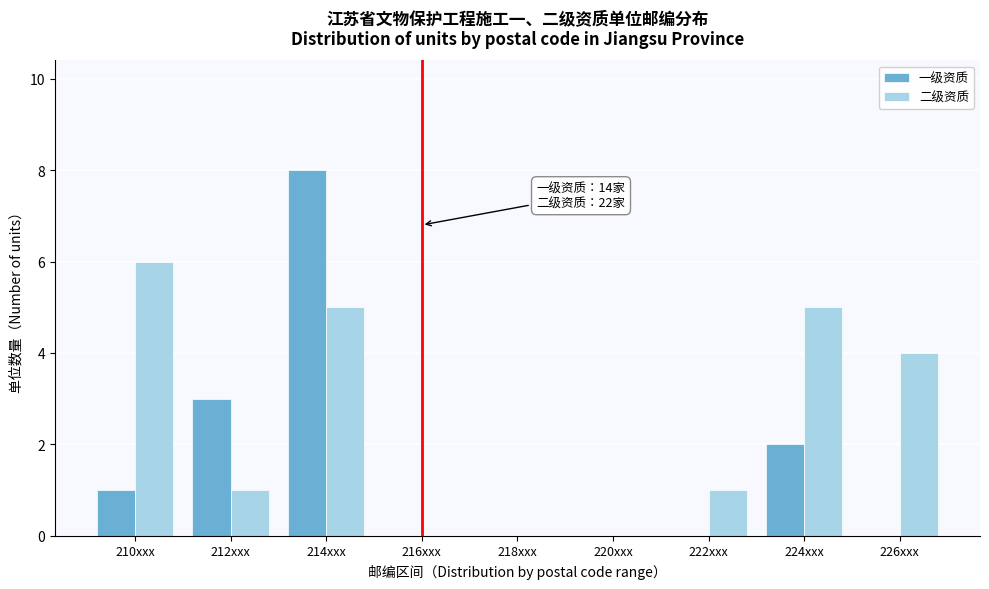

Reading left to right, what are all the values shown in this chart?

一级资质: 210xxx=1	212xxx=3	214xxx=8	216xxx=0	218xxx=0	220xxx=0	222xxx=0	224xxx=2	226xxx=0
二级资质: 210xxx=6	212xxx=1	214xxx=5	216xxx=0	218xxx=0	220xxx=0	222xxx=1	224xxx=5	226xxx=4